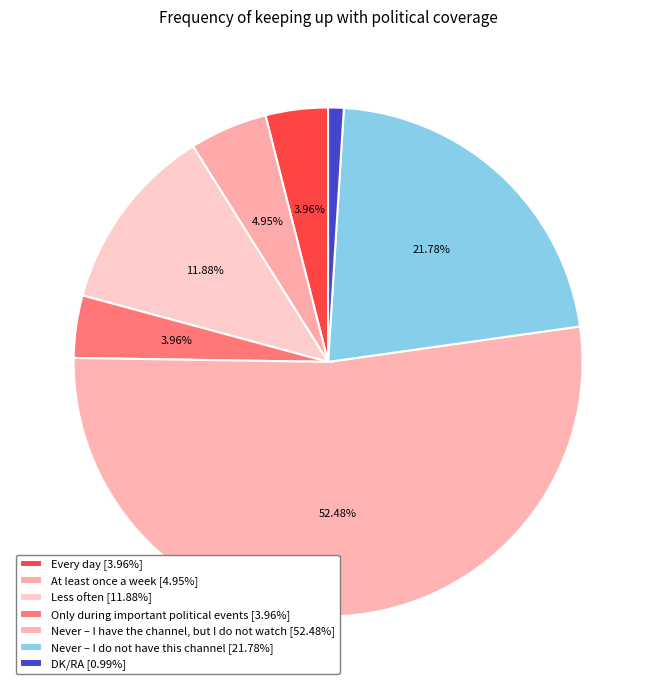

How many slices are in this pie chart?

7